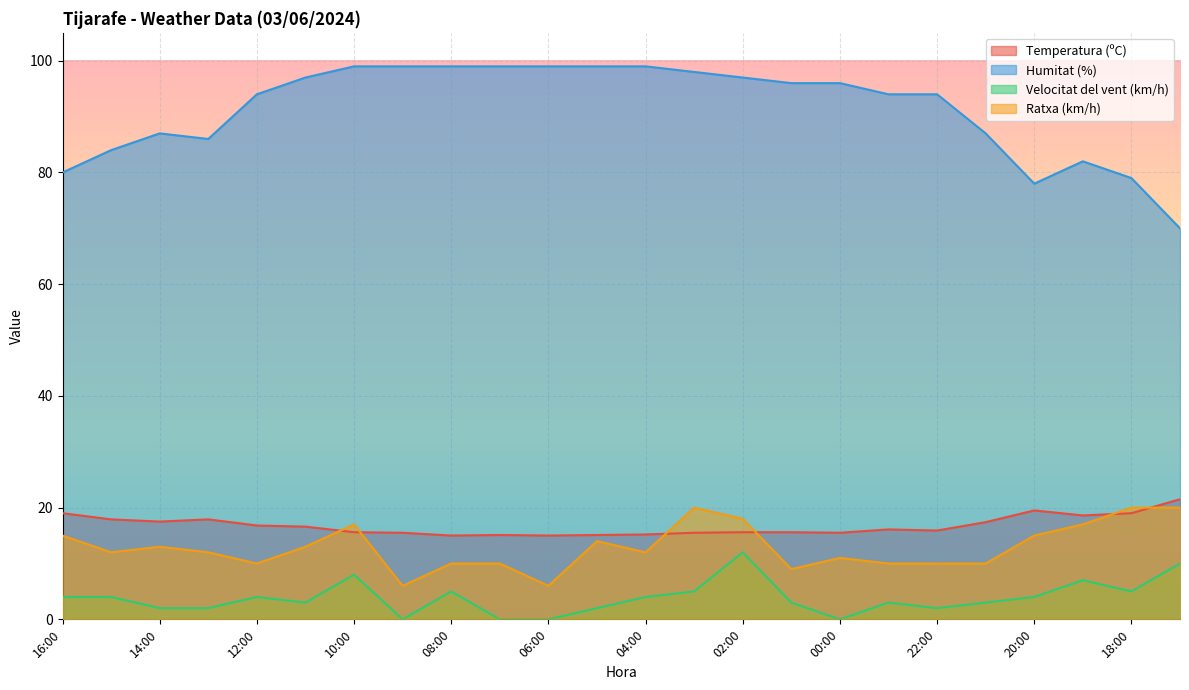

How many lines are shown in the chart?

4